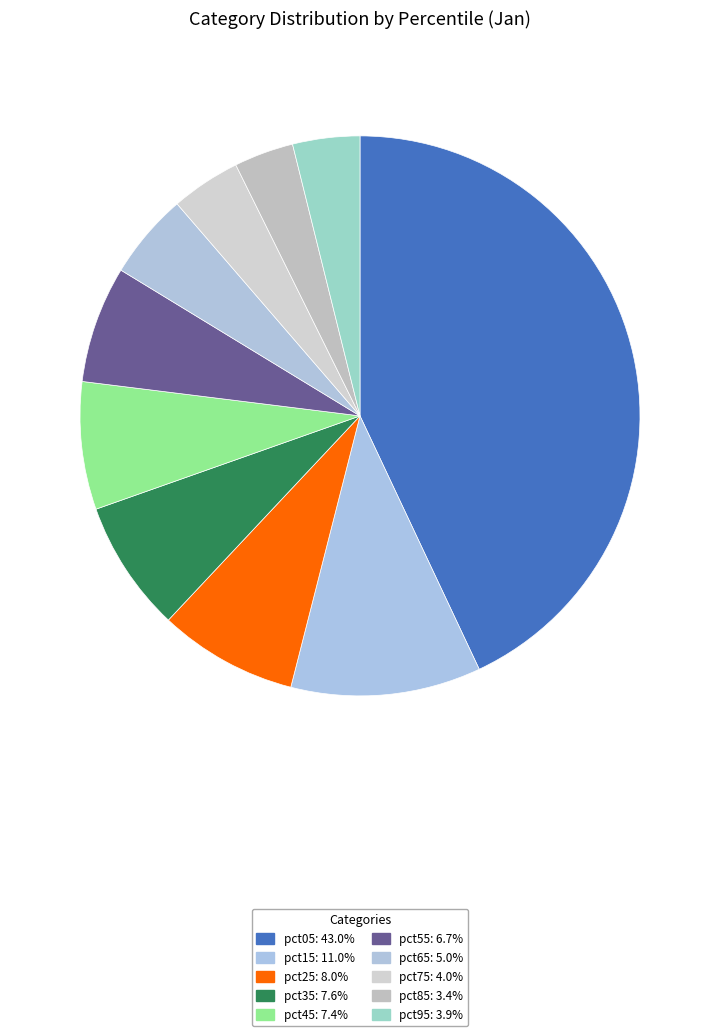

Does pct25 represent more than half of the total?

No